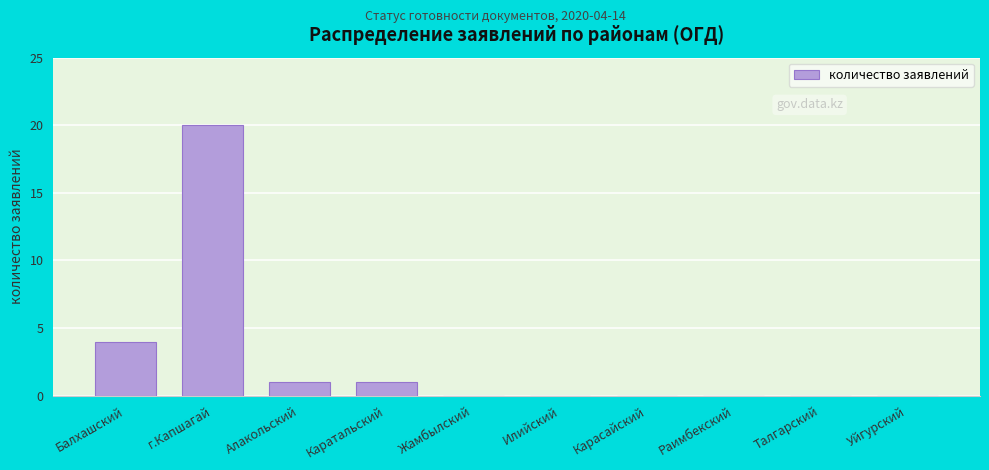

Reading left to right, list all the values displayed in this chart.

Балхашский=4	г.Капшагай=20	Алакольский=1	Каратальский=1	Жамбылский=0	Илийский=0	Карасайский=0	Раимбекский=0	Талгарский=0	Уйгурский=0